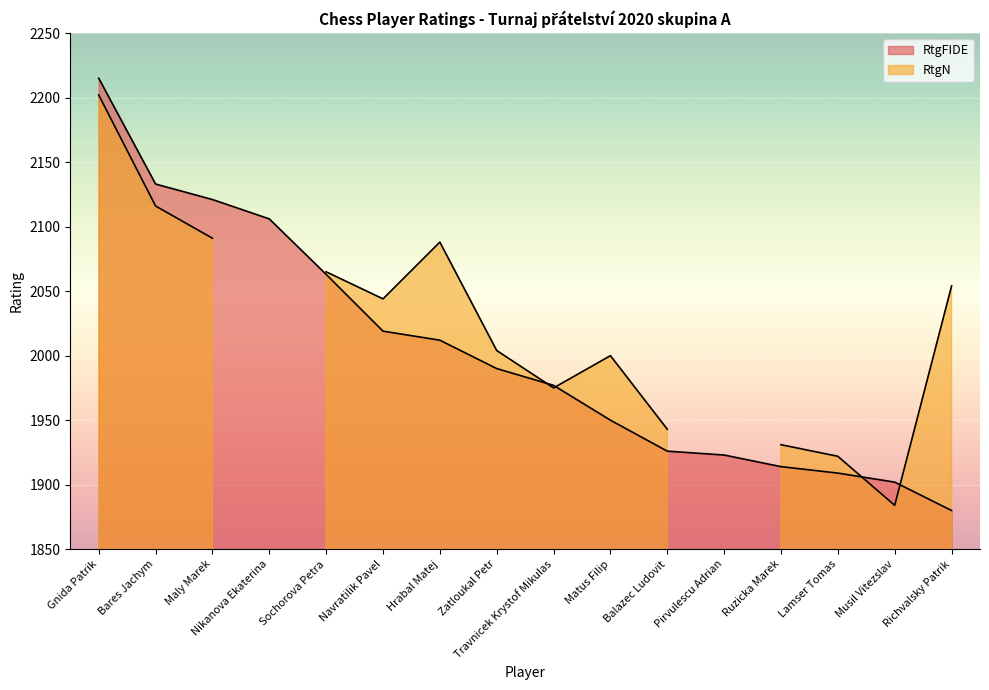

What is the smallest value displayed?

1880